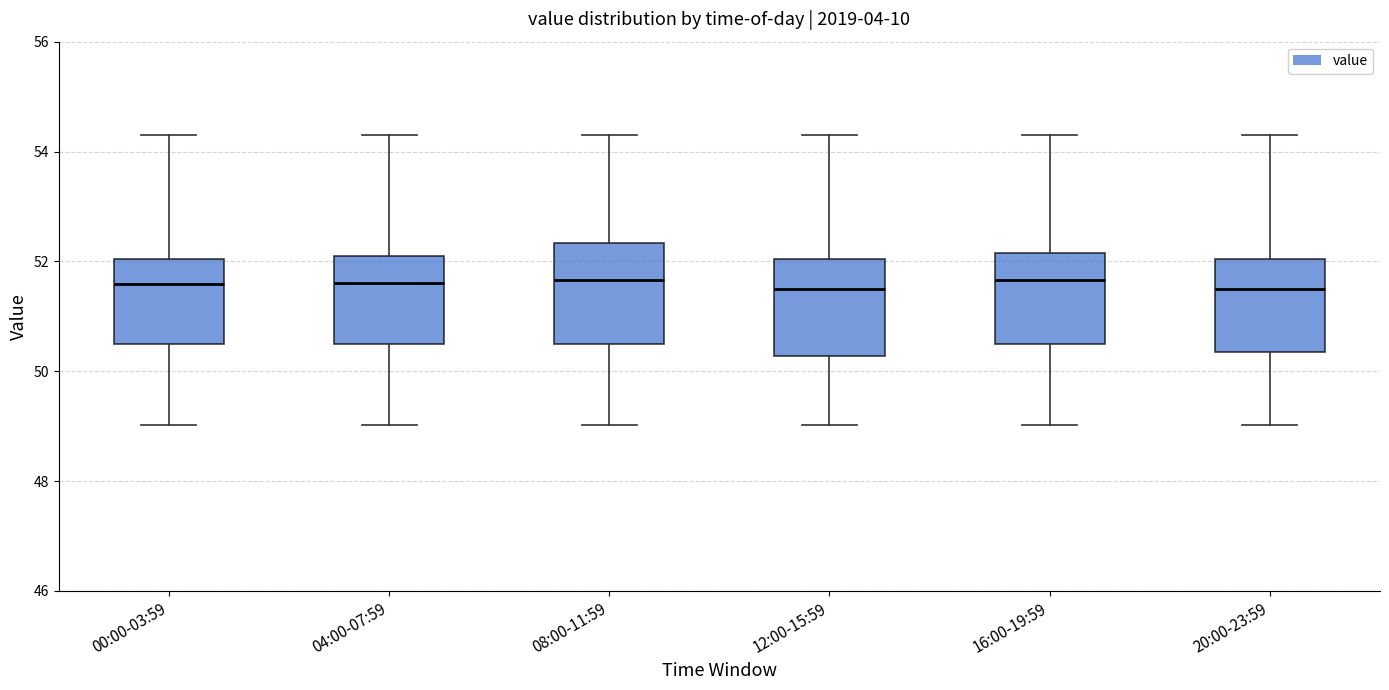

Reading left to right, transcribe this box plot: for each box, give where its median line is, the range the box spans, and where its two whiskers end, as read against the y-axis. The values are not printed on the chart, so give them approximately, as read against the axis.

00:00-03:59: median 51.6, box 50.4 to 52.0, whiskers 49.0 to 54.4
04:00-07:59: median 51.6, box 50.4 to 52.2, whiskers 49.0 to 54.4
08:00-11:59: median 51.6, box 50.4 to 52.4, whiskers 49.0 to 54.4
12:00-15:59: median 51.6, box 50.2 to 52.0, whiskers 49.0 to 54.4
16:00-19:59: median 51.6, box 50.4 to 52.2, whiskers 49.0 to 54.4
20:00-23:59: median 51.6, box 50.4 to 52.0, whiskers 49.0 to 54.4